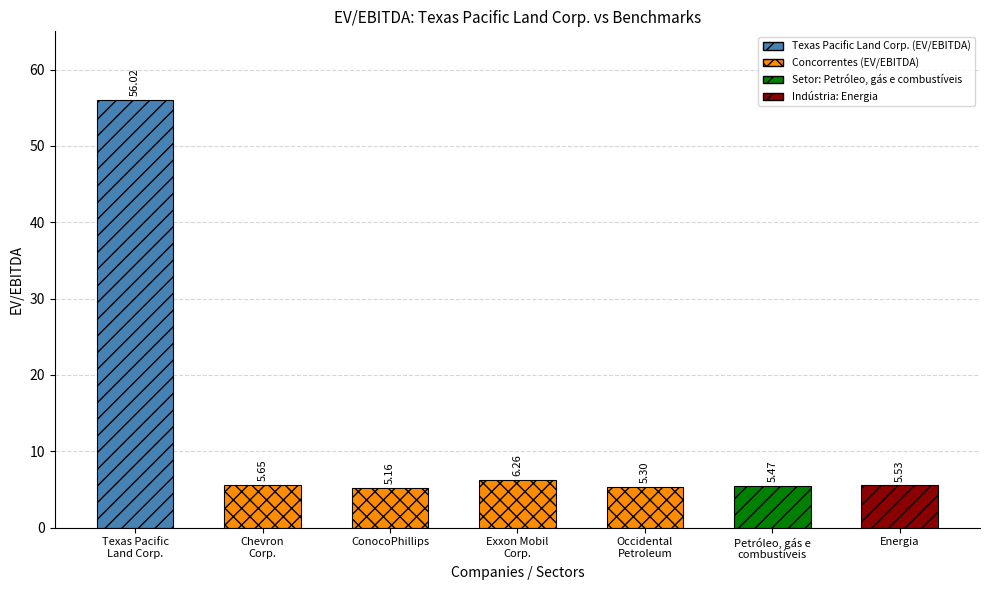

What is the change in value from Exxon Mobil
Corp. to Occidental
Petroleum?

-1.0